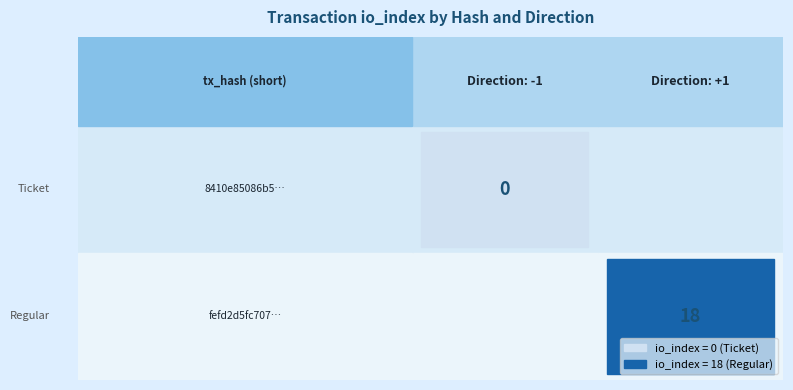

How many values are below 18?

1